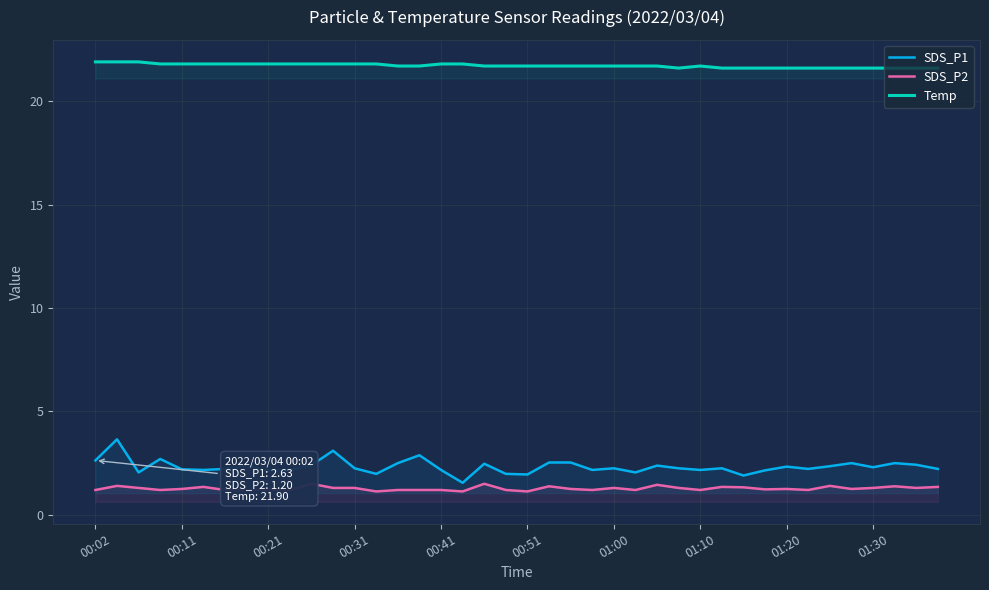

Rank the series at 37 from highest to lowest value.

Temp, SDS_P1, SDS_P2